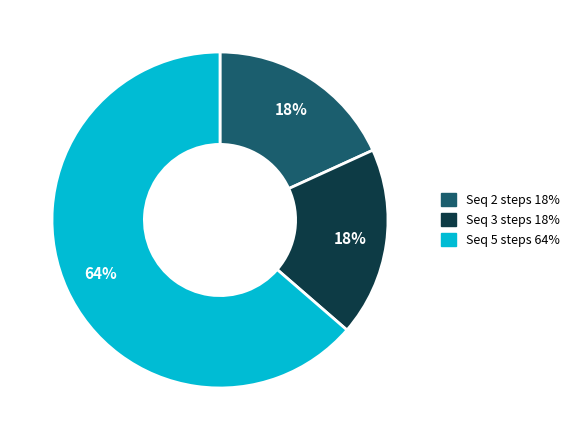

Does any single category account for the majority?

Yes